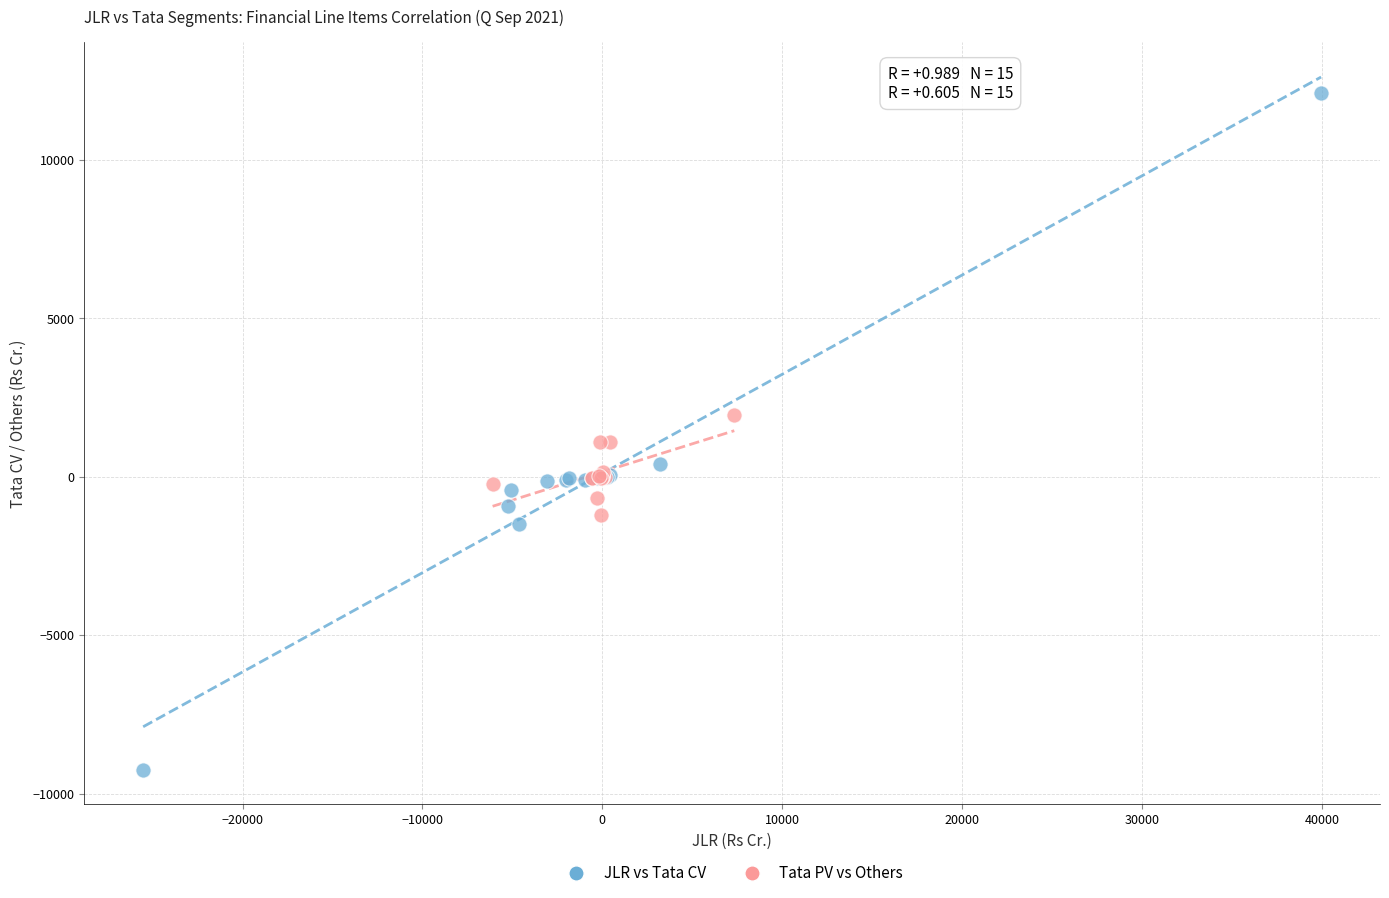

Which series contains the highest Y value?

JLR vs Tata CV